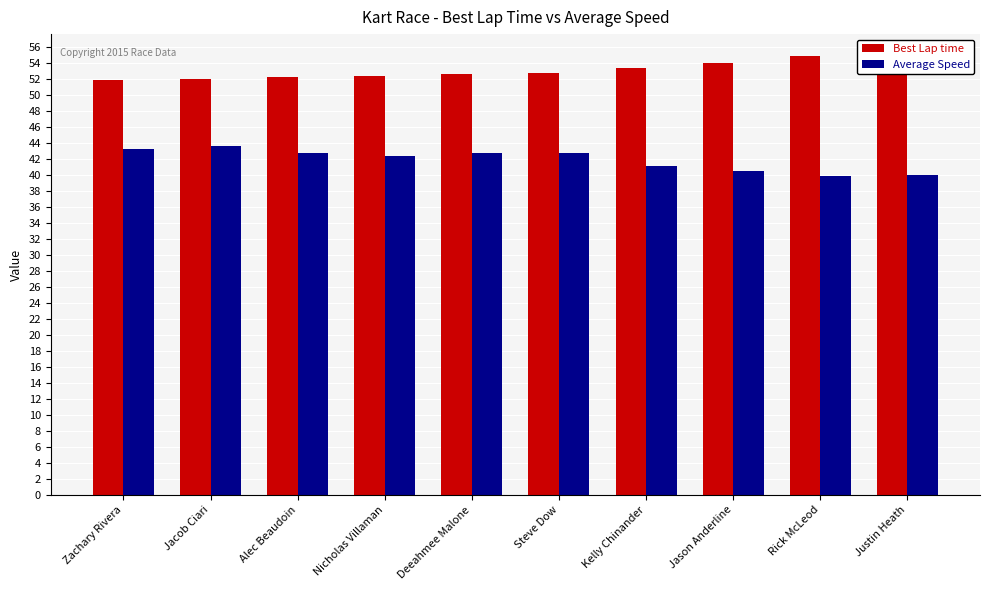

Which series has the largest range (max minus min)?

Average Speed